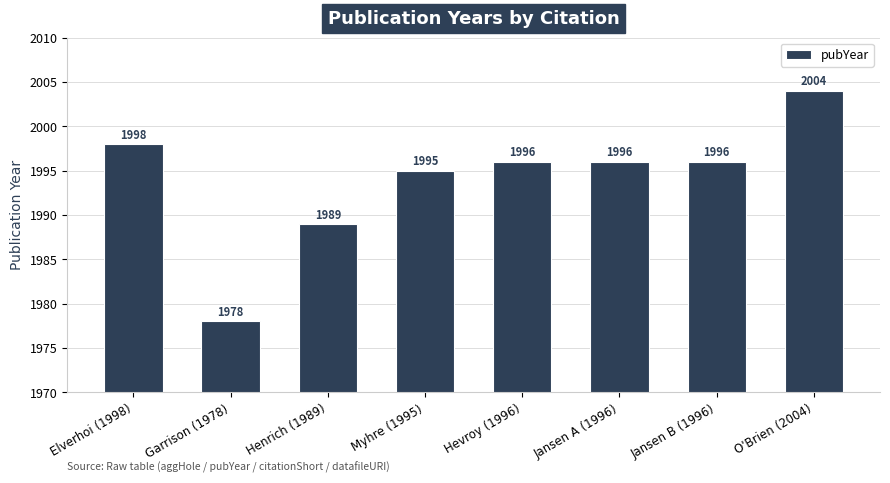

What is the label of the 5th bar from the left?

Hevroy (1996)